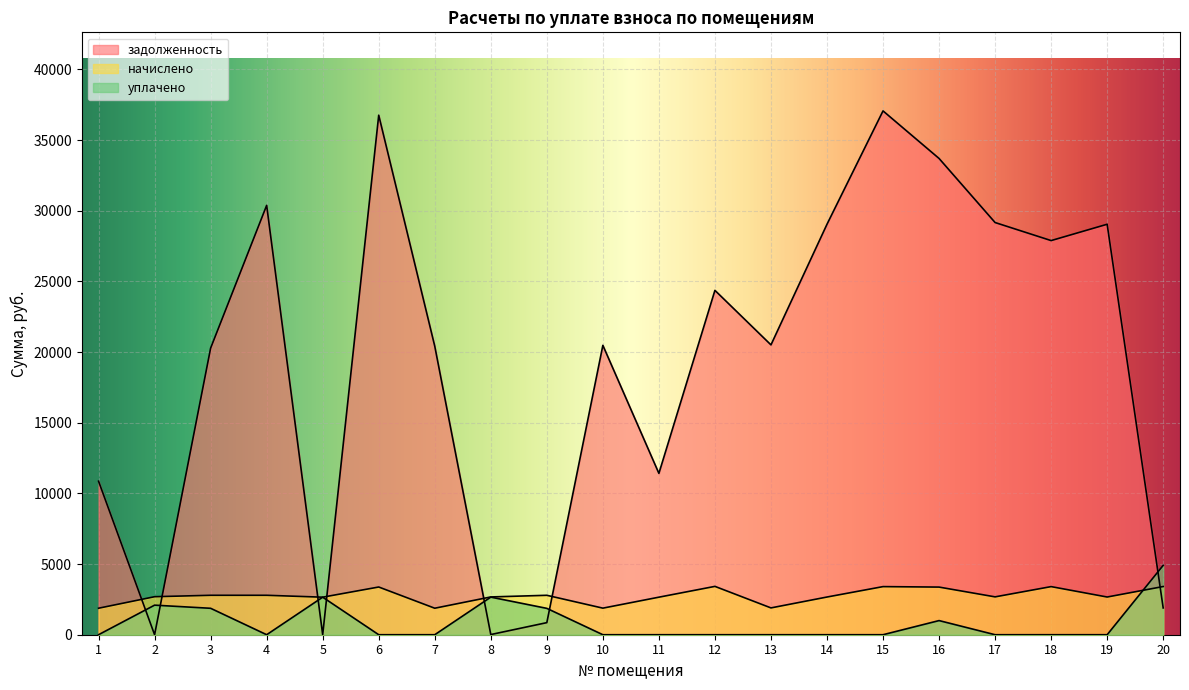

What is the sum of the задолженность values at 15 and 17?

66224.0